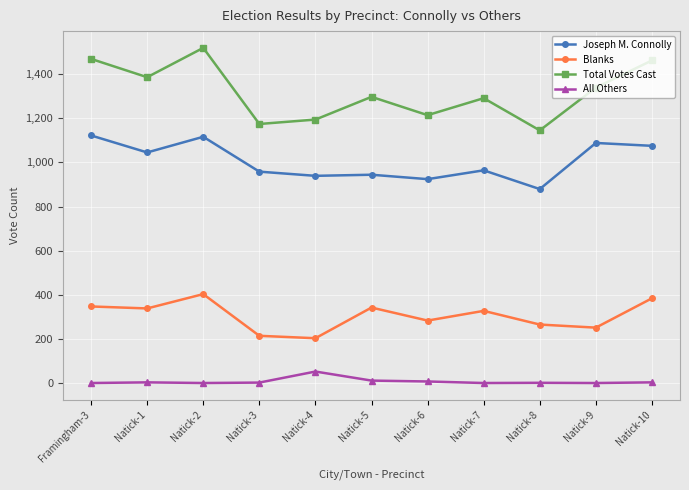

At how many categories does at least one series exceed 914?

11